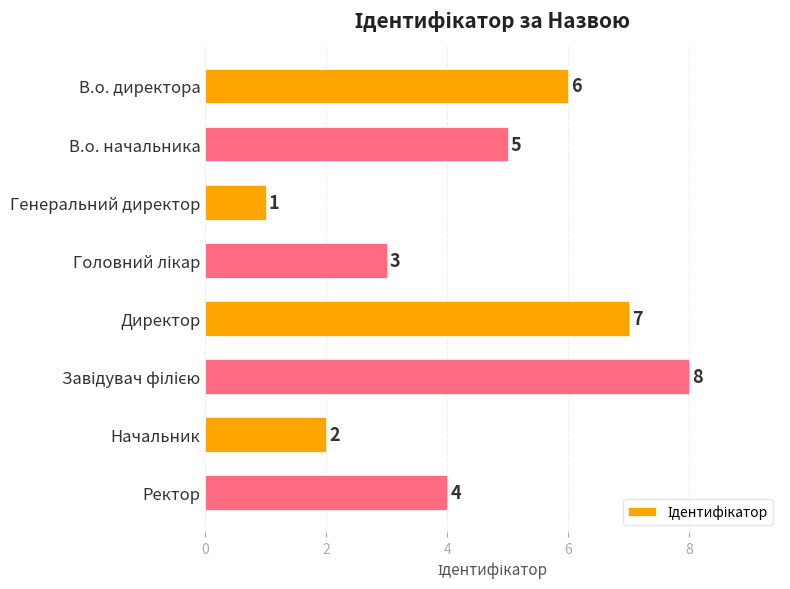

What is the maximum value shown in the chart?

8